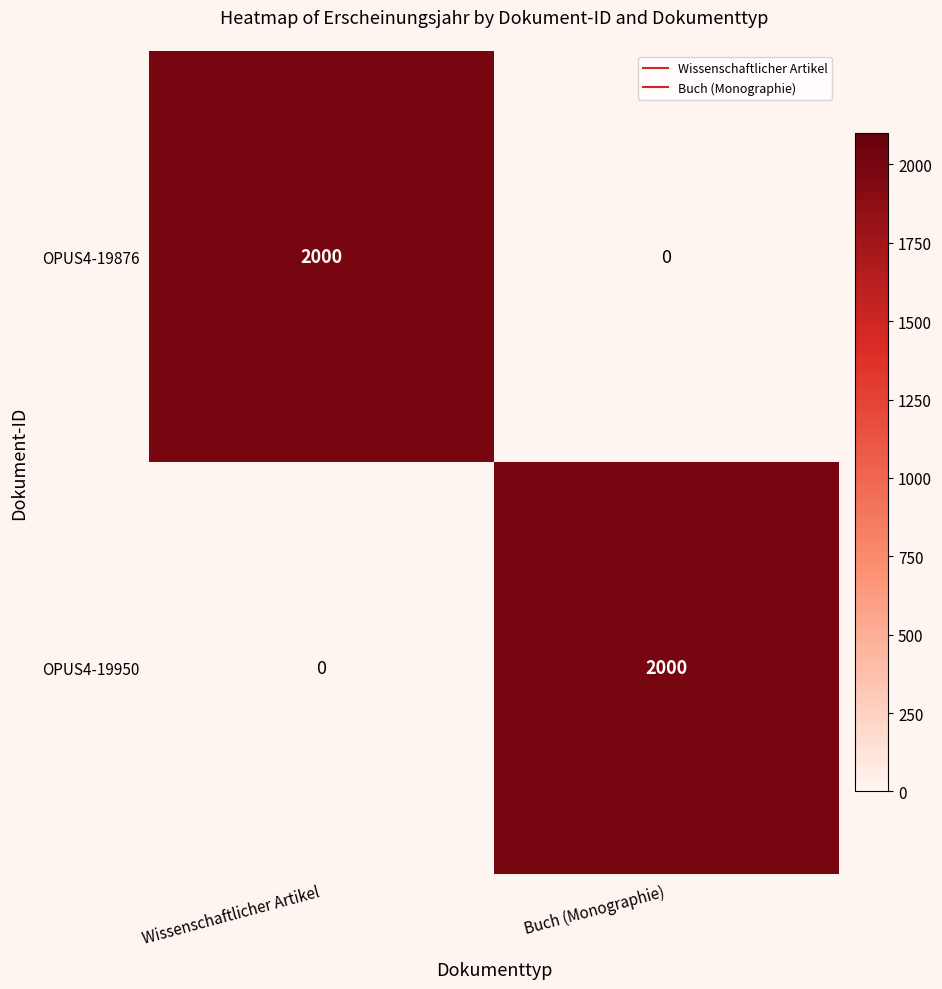

The value of OPUS4-19876 at Buch (Monographie) is 1130. True or false?

False